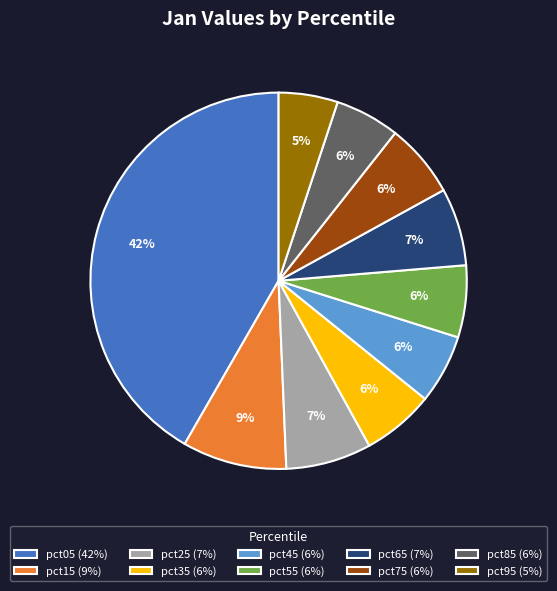

Do pct15 and pct55 together represent more than half of the pie?

No